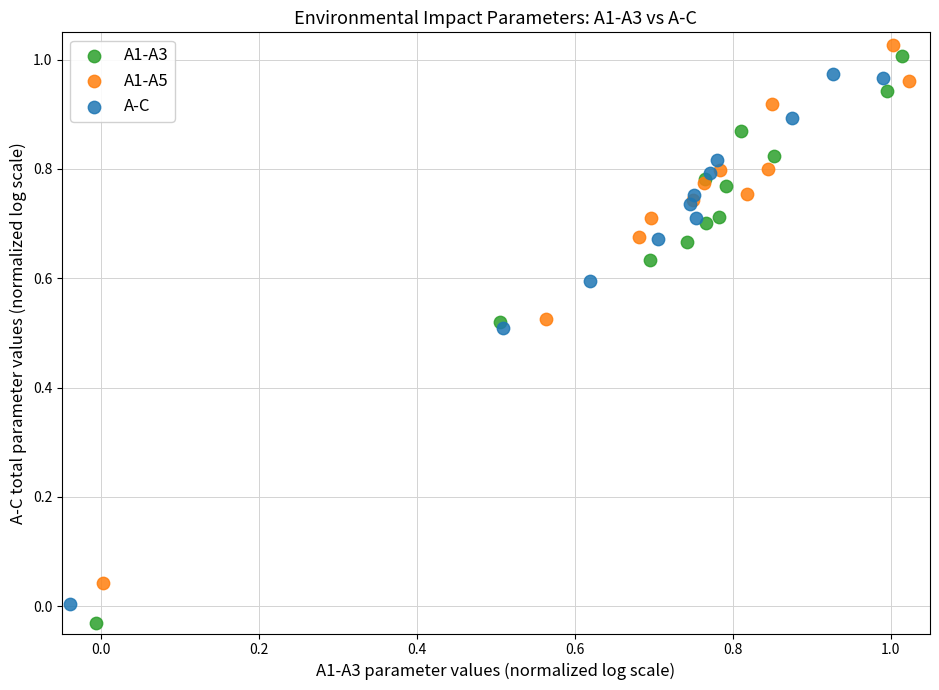

Which series has the widest spread of Y values?

A1-A3